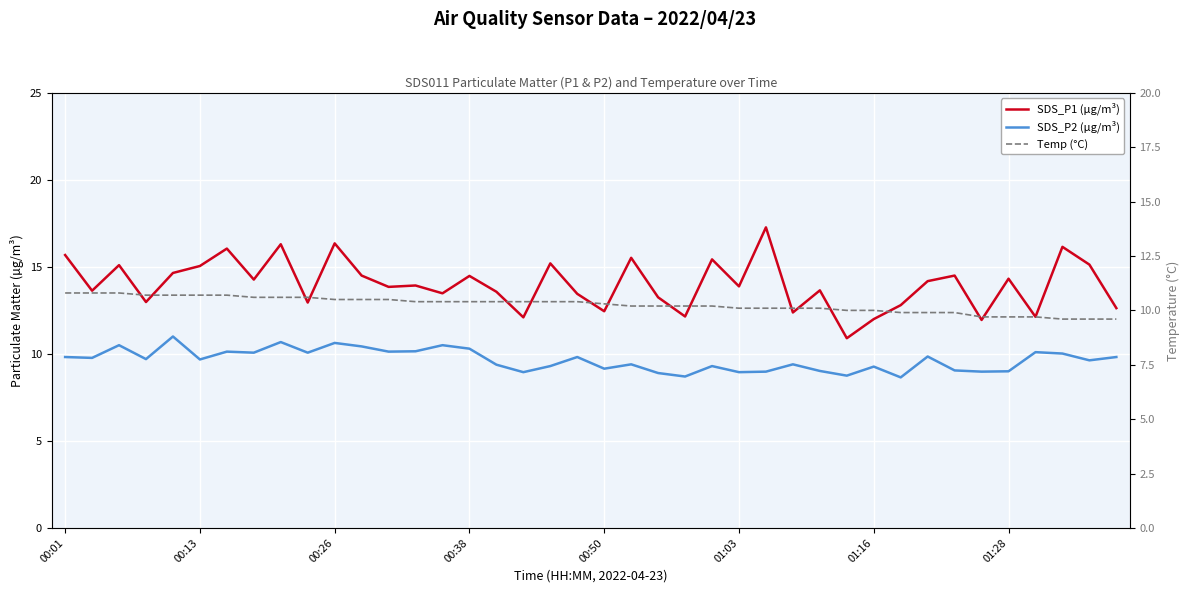

Which series has the largest range (max minus min)?

SDS_P1 (µg/m³)